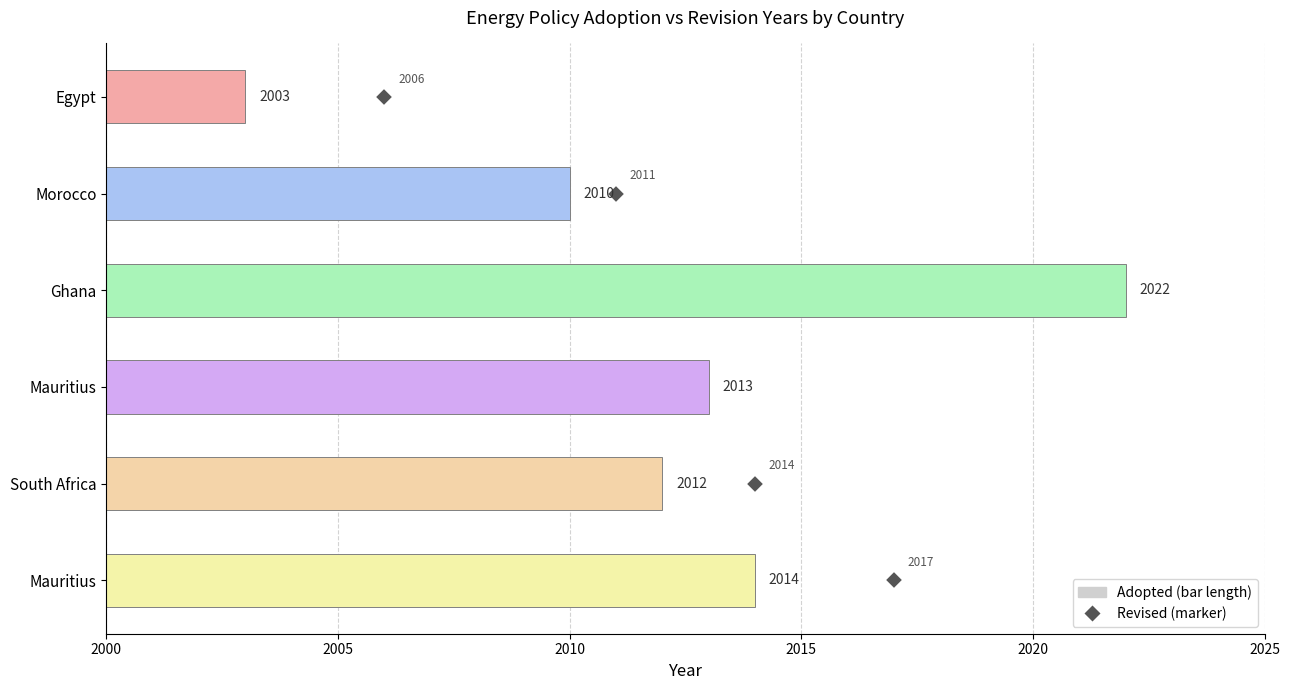

Are the bars horizontal?

Yes